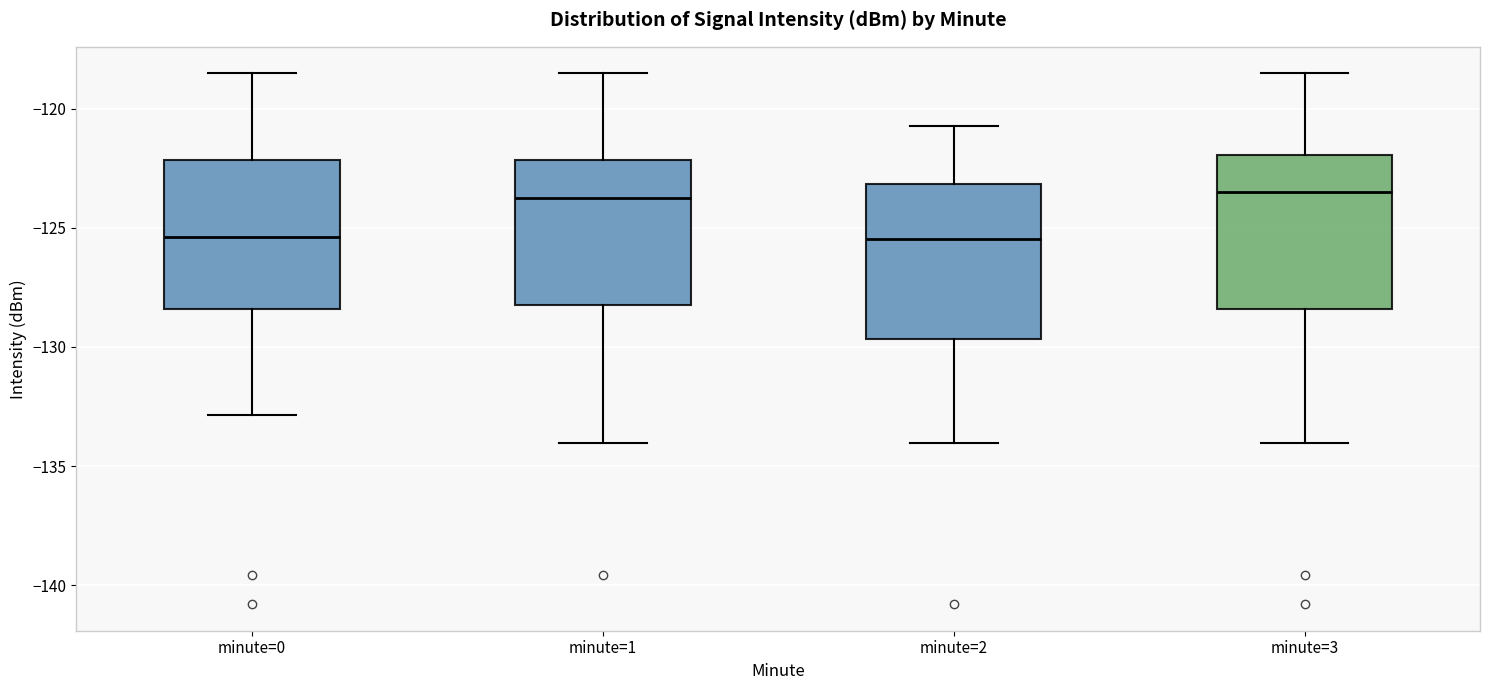

Where does the median line of the box for minute=3 sit on the y-axis? The values are not printed on the chart, so give them approximately, as read against the axis.

-123.5